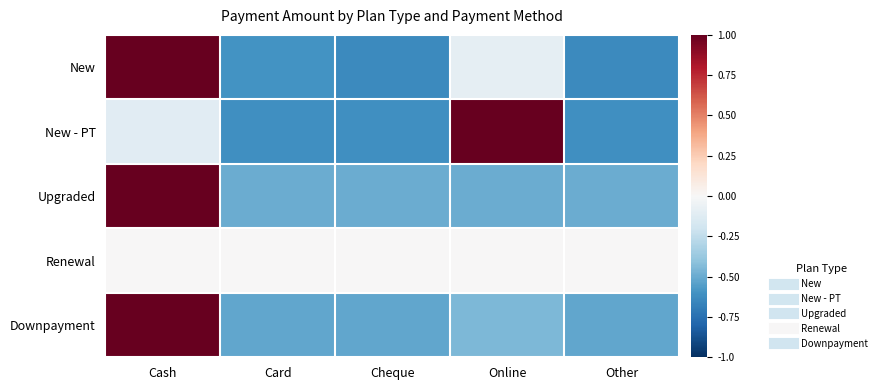

How many series are shown in this chart?

5